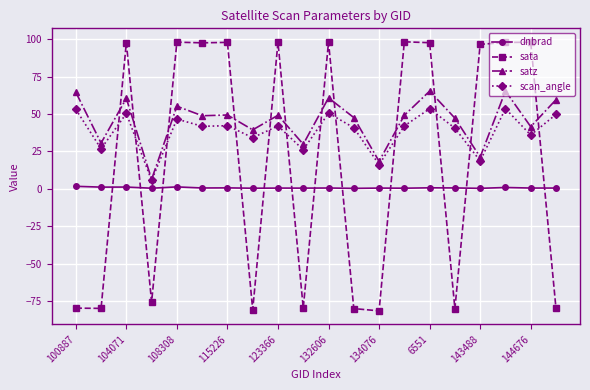

Which series has the largest range (max minus min)?

sata